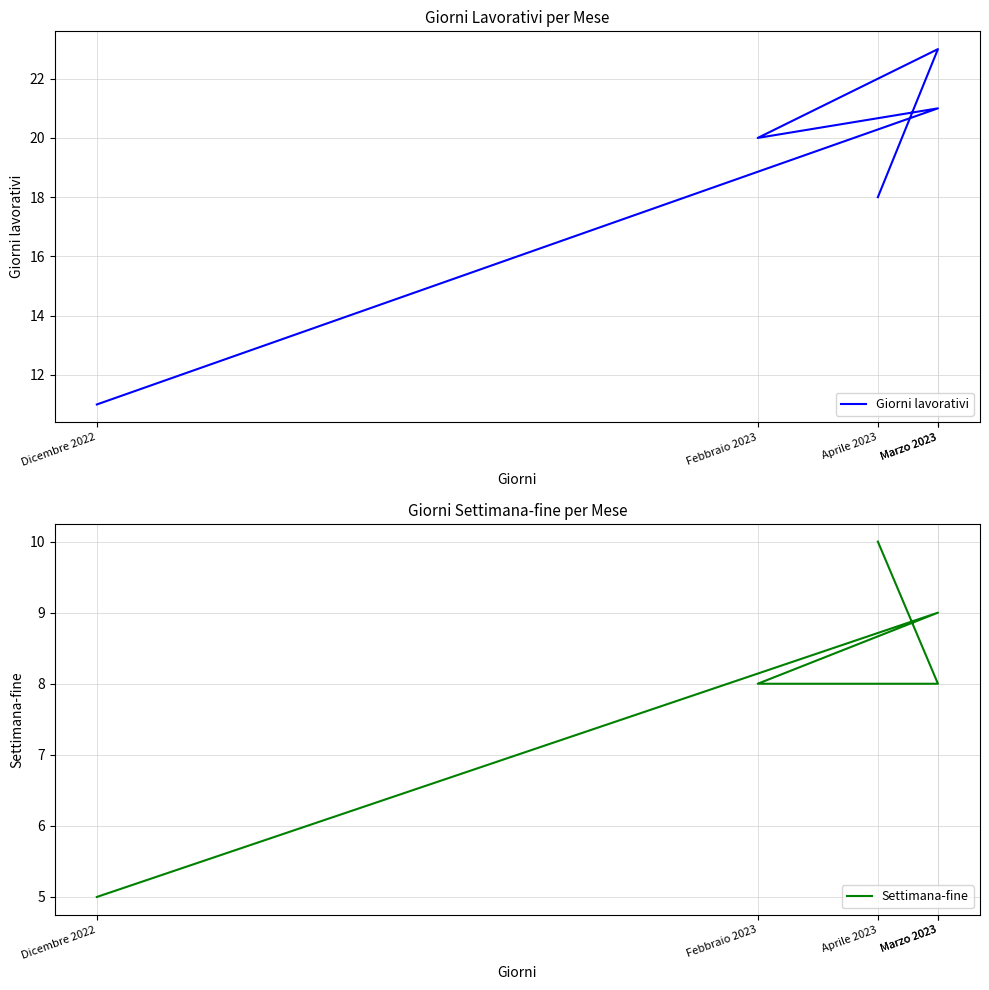

What is the label of the 1st point from the right?

Aprile 2023